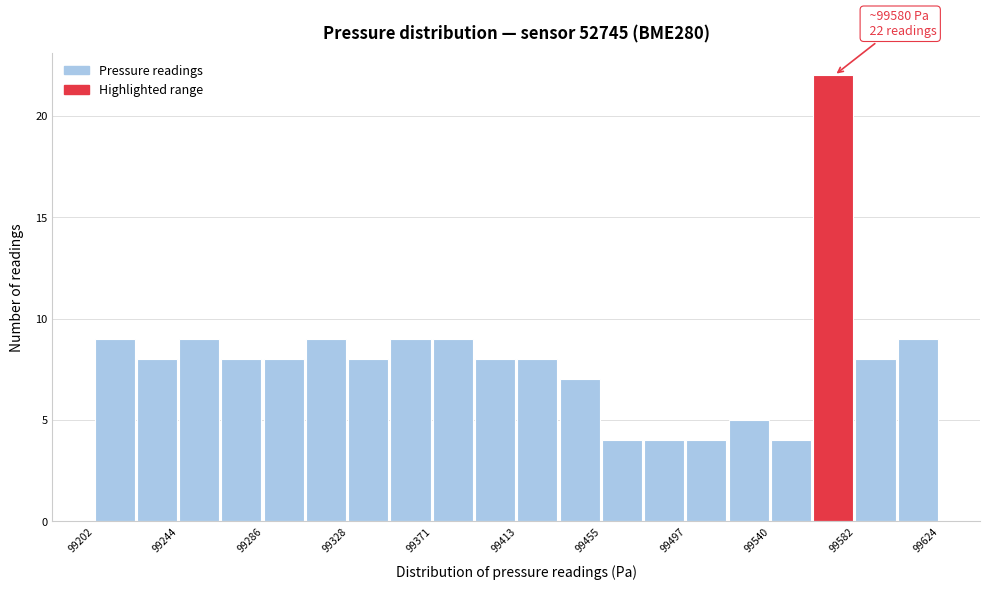

Over which range of the x-axis is the bar tallest?

99560 to 99580